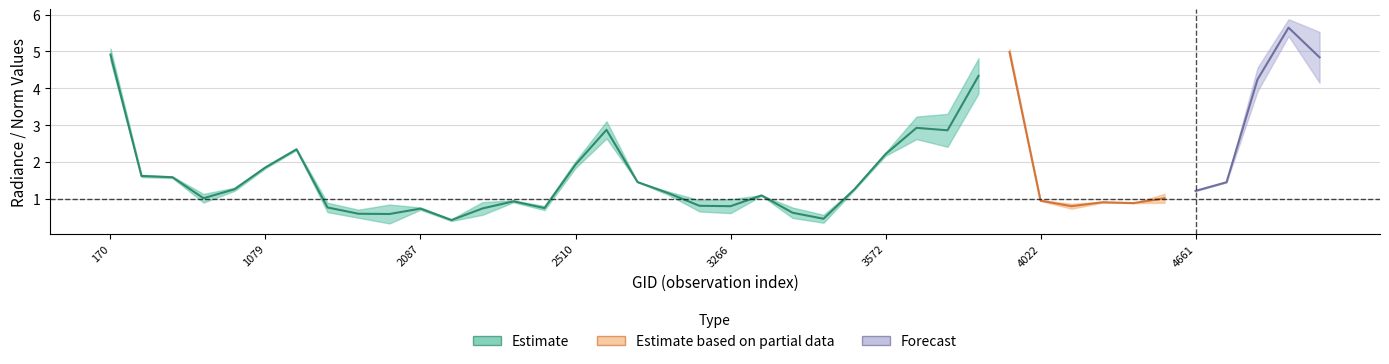

Rank the categories by rade9_mult_nadir_norm value from highest to lowest.

4904, 4985, 170, 3734, 3698, 4868, 3662, 3635, 2636, 1511, 3572, 2510, 1079, 377, 413, 2762, 4697, 3545, 4661, 102501, 2834, 3338, 4022, 2375, 530, 4409, 4580, 4445, 4193, 2087, 2411, 2870, 1790, 3266, 2249, 1988, 3410, 2123, 3500, 2051